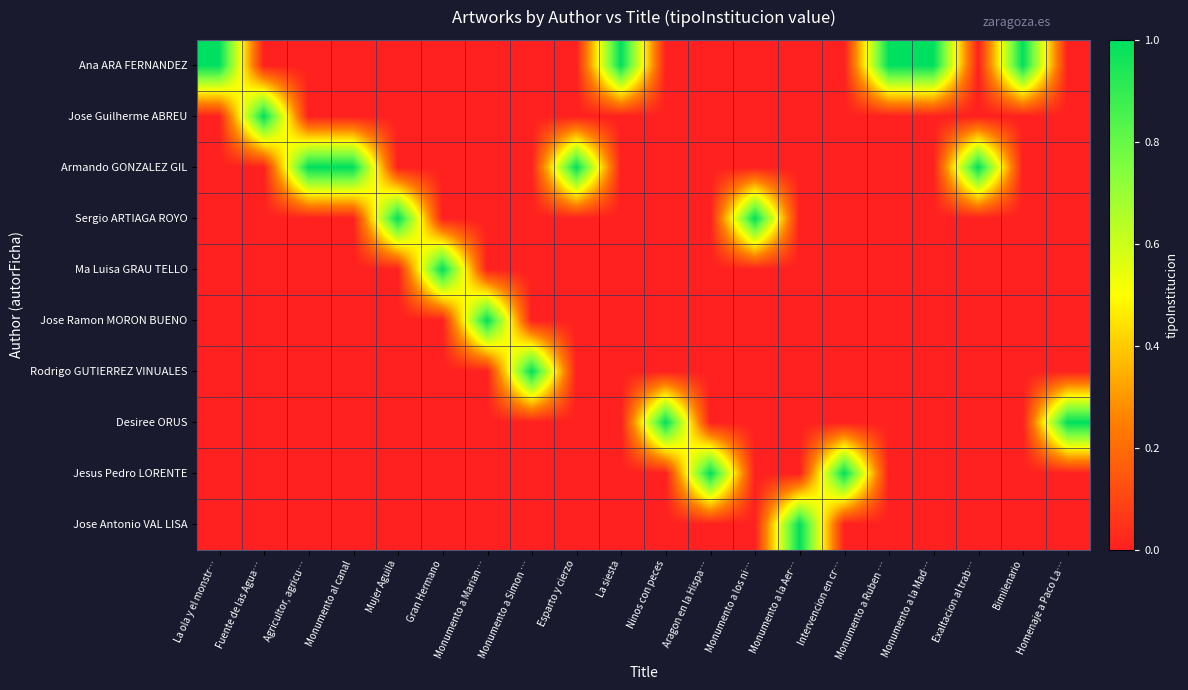

Reading right to left, list all the values displayed in this chart.

Ana ARA FERNANDEZ: Homenaje a Paco La…=0	Bimilenario=1	Exaltacion al trab…=0	Monumento a la Mad…=1	Monumento a Ruben …=1	Intervencion en cr…=0	Monumento a la Aer…=0	Monumento a los ni…=0	Aragon en la Hispa…=0	Ninos con peces=0	La siesta=1	Esparto y cierzo=0	Monumento a Simon …=0	Monumento a Marian…=0	Gran Hermano=0	Mujer Aguila=0	Monumento al canal=0	Agricultor, agricu…=0	Fuente de las Agua…=0	La ola y el monstr…=1
Jose Guilherme ABREU: Homenaje a Paco La…=0	Bimilenario=0	Exaltacion al trab…=0	Monumento a la Mad…=0	Monumento a Ruben …=0	Intervencion en cr…=0	Monumento a la Aer…=0	Monumento a los ni…=0	Aragon en la Hispa…=0	Ninos con peces=0	La siesta=0	Esparto y cierzo=0	Monumento a Simon …=0	Monumento a Marian…=0	Gran Hermano=0	Mujer Aguila=0	Monumento al canal=0	Agricultor, agricu…=0	Fuente de las Agua…=1	La ola y el monstr…=0
Armando GONZALEZ GIL: Homenaje a Paco La…=0	Bimilenario=0	Exaltacion al trab…=1	Monumento a la Mad…=0	Monumento a Ruben …=0	Intervencion en cr…=0	Monumento a la Aer…=0	Monumento a los ni…=0	Aragon en la Hispa…=0	Ninos con peces=0	La siesta=0	Esparto y cierzo=1	Monumento a Simon …=0	Monumento a Marian…=0	Gran Hermano=0	Mujer Aguila=0	Monumento al canal=1	Agricultor, agricu…=1	Fuente de las Agua…=0	La ola y el monstr…=0
Sergio ARTIAGA ROYO: Homenaje a Paco La…=0	Bimilenario=0	Exaltacion al trab…=0	Monumento a la Mad…=0	Monumento a Ruben …=0	Intervencion en cr…=0	Monumento a la Aer…=0	Monumento a los ni…=1	Aragon en la Hispa…=0	Ninos con peces=0	La siesta=0	Esparto y cierzo=0	Monumento a Simon …=0	Monumento a Marian…=0	Gran Hermano=0	Mujer Aguila=1	Monumento al canal=0	Agricultor, agricu…=0	Fuente de las Agua…=0	La ola y el monstr…=0
Ma Luisa GRAU TELLO: Homenaje a Paco La…=0	Bimilenario=0	Exaltacion al trab…=0	Monumento a la Mad…=0	Monumento a Ruben …=0	Intervencion en cr…=0	Monumento a la Aer…=0	Monumento a los ni…=0	Aragon en la Hispa…=0	Ninos con peces=0	La siesta=0	Esparto y cierzo=0	Monumento a Simon …=0	Monumento a Marian…=0	Gran Hermano=1	Mujer Aguila=0	Monumento al canal=0	Agricultor, agricu…=0	Fuente de las Agua…=0	La ola y el monstr…=0
Jose Ramon MORON BUENO: Homenaje a Paco La…=0	Bimilenario=0	Exaltacion al trab…=0	Monumento a la Mad…=0	Monumento a Ruben …=0	Intervencion en cr…=0	Monumento a la Aer…=0	Monumento a los ni…=0	Aragon en la Hispa…=0	Ninos con peces=0	La siesta=0	Esparto y cierzo=0	Monumento a Simon …=0	Monumento a Marian…=1	Gran Hermano=0	Mujer Aguila=0	Monumento al canal=0	Agricultor, agricu…=0	Fuente de las Agua…=0	La ola y el monstr…=0
Rodrigo GUTIERREZ VINUALES: Homenaje a Paco La…=0	Bimilenario=0	Exaltacion al trab…=0	Monumento a la Mad…=0	Monumento a Ruben …=0	Intervencion en cr…=0	Monumento a la Aer…=0	Monumento a los ni…=0	Aragon en la Hispa…=0	Ninos con peces=0	La siesta=0	Esparto y cierzo=0	Monumento a Simon …=1	Monumento a Marian…=0	Gran Hermano=0	Mujer Aguila=0	Monumento al canal=0	Agricultor, agricu…=0	Fuente de las Agua…=0	La ola y el monstr…=0
Desiree ORUS: Homenaje a Paco La…=1	Bimilenario=0	Exaltacion al trab…=0	Monumento a la Mad…=0	Monumento a Ruben …=0	Intervencion en cr…=0	Monumento a la Aer…=0	Monumento a los ni…=0	Aragon en la Hispa…=0	Ninos con peces=1	La siesta=0	Esparto y cierzo=0	Monumento a Simon …=0	Monumento a Marian…=0	Gran Hermano=0	Mujer Aguila=0	Monumento al canal=0	Agricultor, agricu…=0	Fuente de las Agua…=0	La ola y el monstr…=0
Jesus Pedro LORENTE: Homenaje a Paco La…=0	Bimilenario=0	Exaltacion al trab…=0	Monumento a la Mad…=0	Monumento a Ruben …=0	Intervencion en cr…=1	Monumento a la Aer…=0	Monumento a los ni…=0	Aragon en la Hispa…=1	Ninos con peces=0	La siesta=0	Esparto y cierzo=0	Monumento a Simon …=0	Monumento a Marian…=0	Gran Hermano=0	Mujer Aguila=0	Monumento al canal=0	Agricultor, agricu…=0	Fuente de las Agua…=0	La ola y el monstr…=0
Jose Antonio VAL LISA: Homenaje a Paco La…=0	Bimilenario=0	Exaltacion al trab…=0	Monumento a la Mad…=0	Monumento a Ruben …=0	Intervencion en cr…=0	Monumento a la Aer…=1	Monumento a los ni…=0	Aragon en la Hispa…=0	Ninos con peces=0	La siesta=0	Esparto y cierzo=0	Monumento a Simon …=0	Monumento a Marian…=0	Gran Hermano=0	Mujer Aguila=0	Monumento al canal=0	Agricultor, agricu…=0	Fuente de las Agua…=0	La ola y el monstr…=0